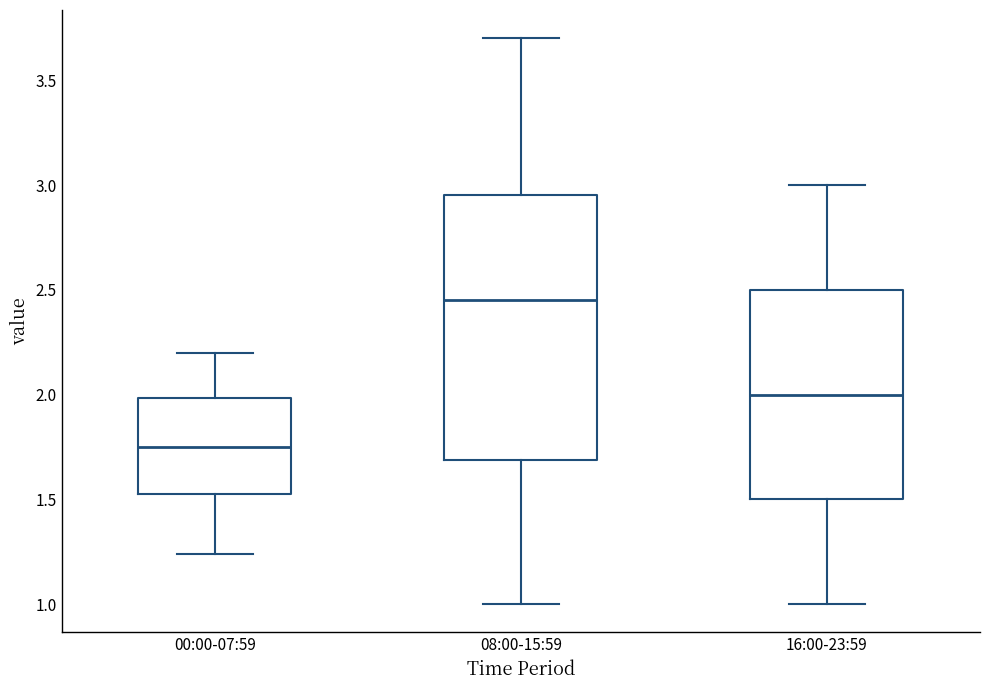

Reading left to right, read every box against the y-axis: the position of its median line, the range the box covers, and the ends of its whiskers. The values are not printed on the chart, so give them approximately, as read against the axis.

00:00-07:59: median 1.75, box 1.55 to 2.00, whiskers 1.25 to 2.20
08:00-15:59: median 2.45, box 1.70 to 2.95, whiskers 1.00 to 3.70
16:00-23:59: median 2.00, box 1.50 to 2.50, whiskers 1.00 to 3.00